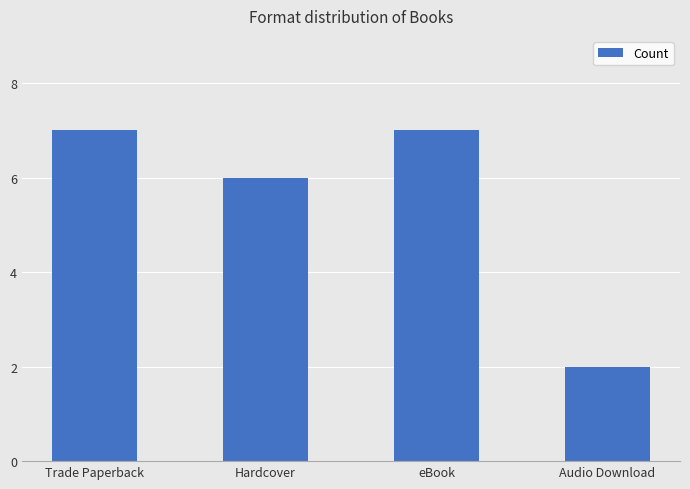

What value does the data have at Hardcover?

6